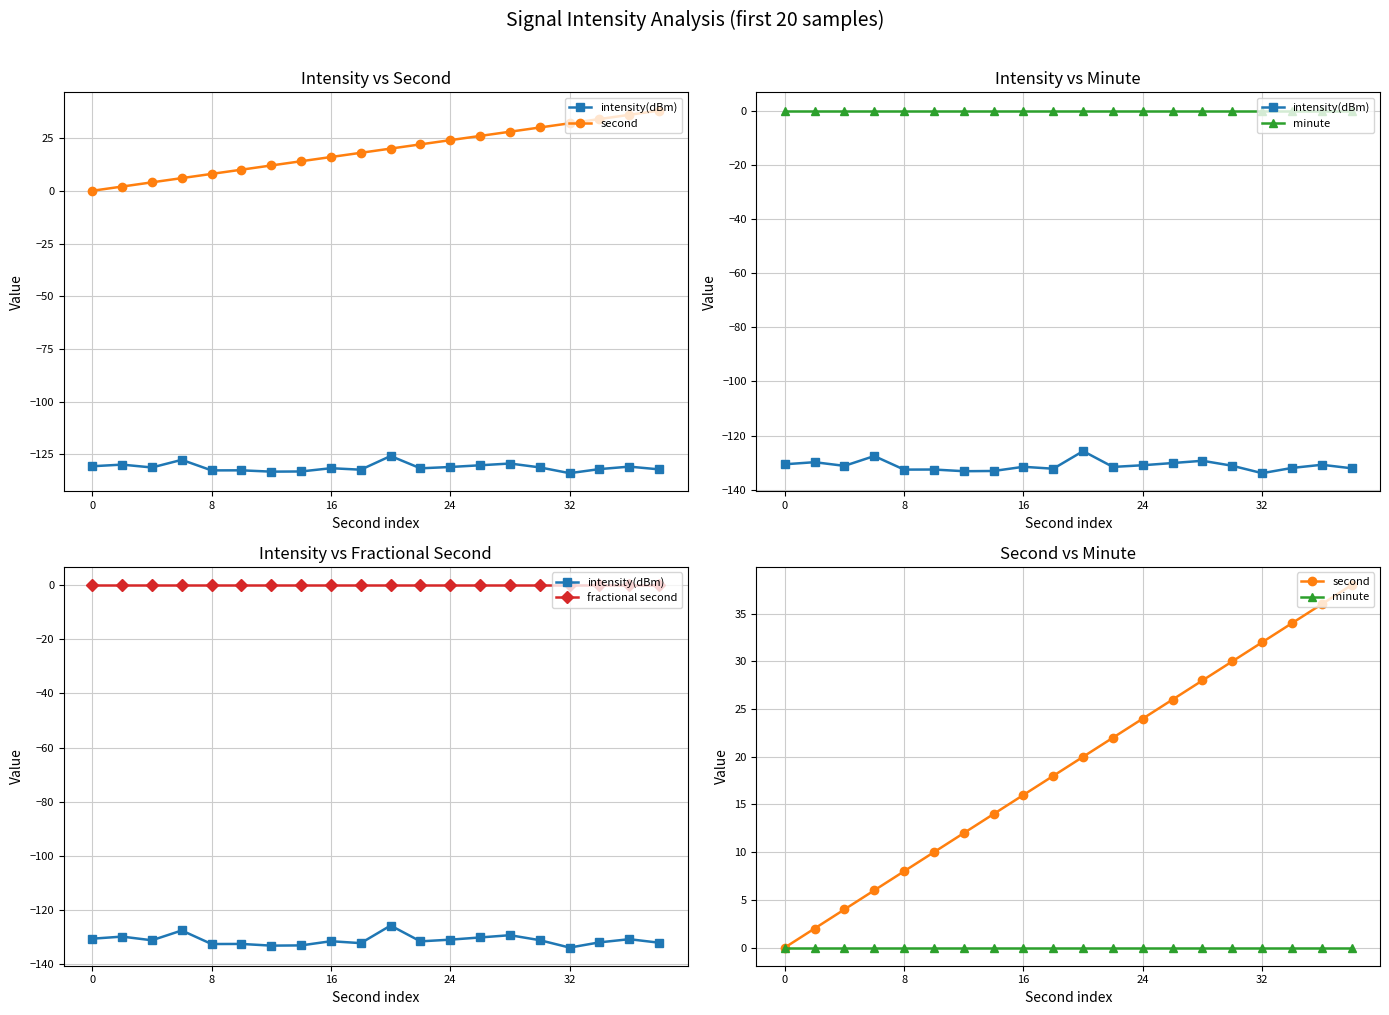

What is the difference between the intensity(dBm) values at 14 and 16?

4.6